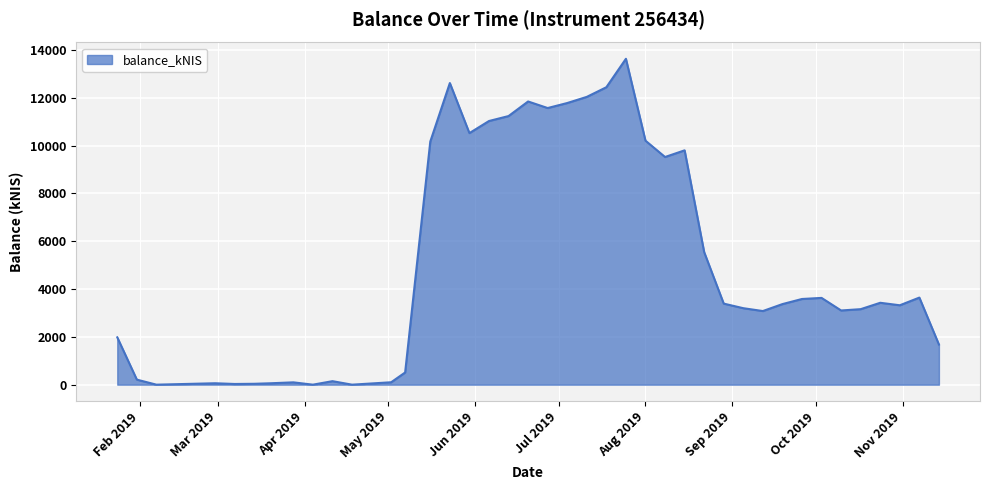

What is the difference between the maximum and minimum values?

13636.5